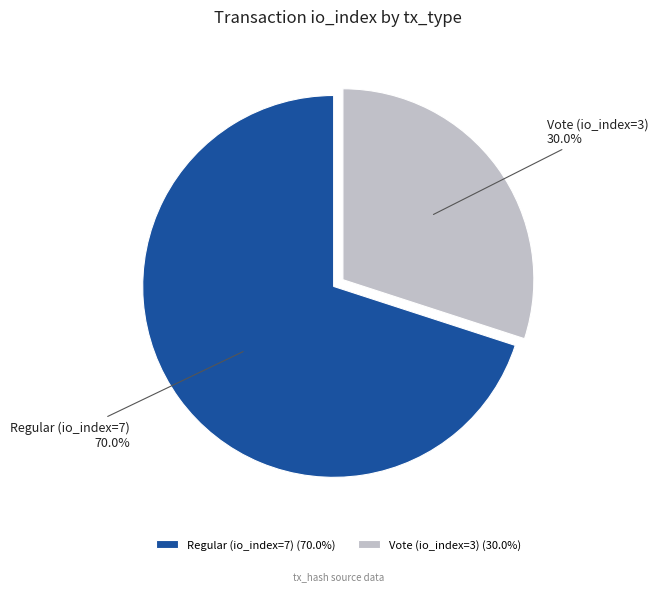

What percentage is the Regular (io_index=7) slice, to the nearest percent?

70%